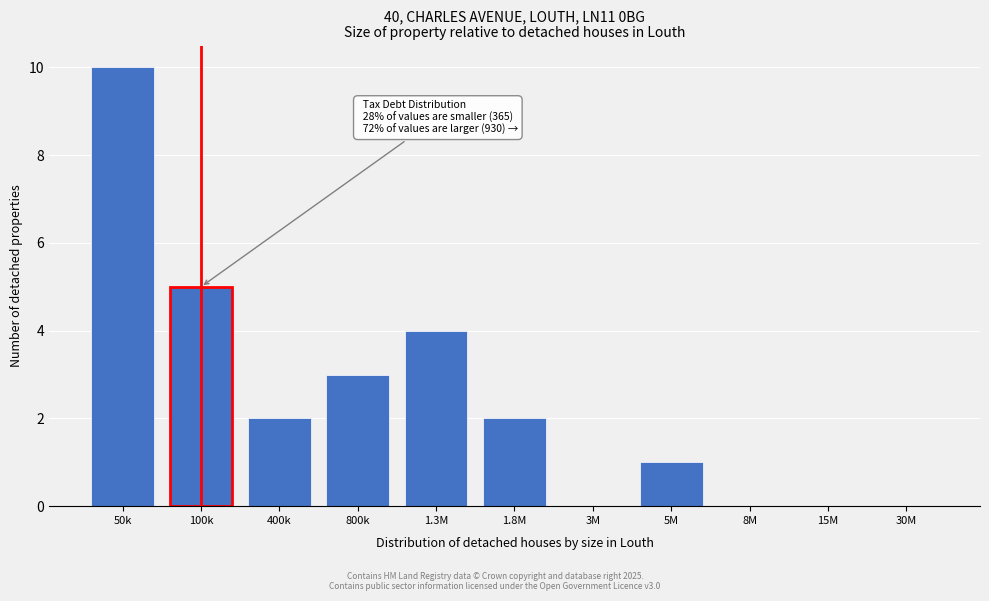

Reading left to right, list all the values displayed in this chart.

50k=10	100k=5	400k=2	800k=3	1.3M=4	1.8M=2	3M=0	5M=1	8M=0	15M=0	30M=0